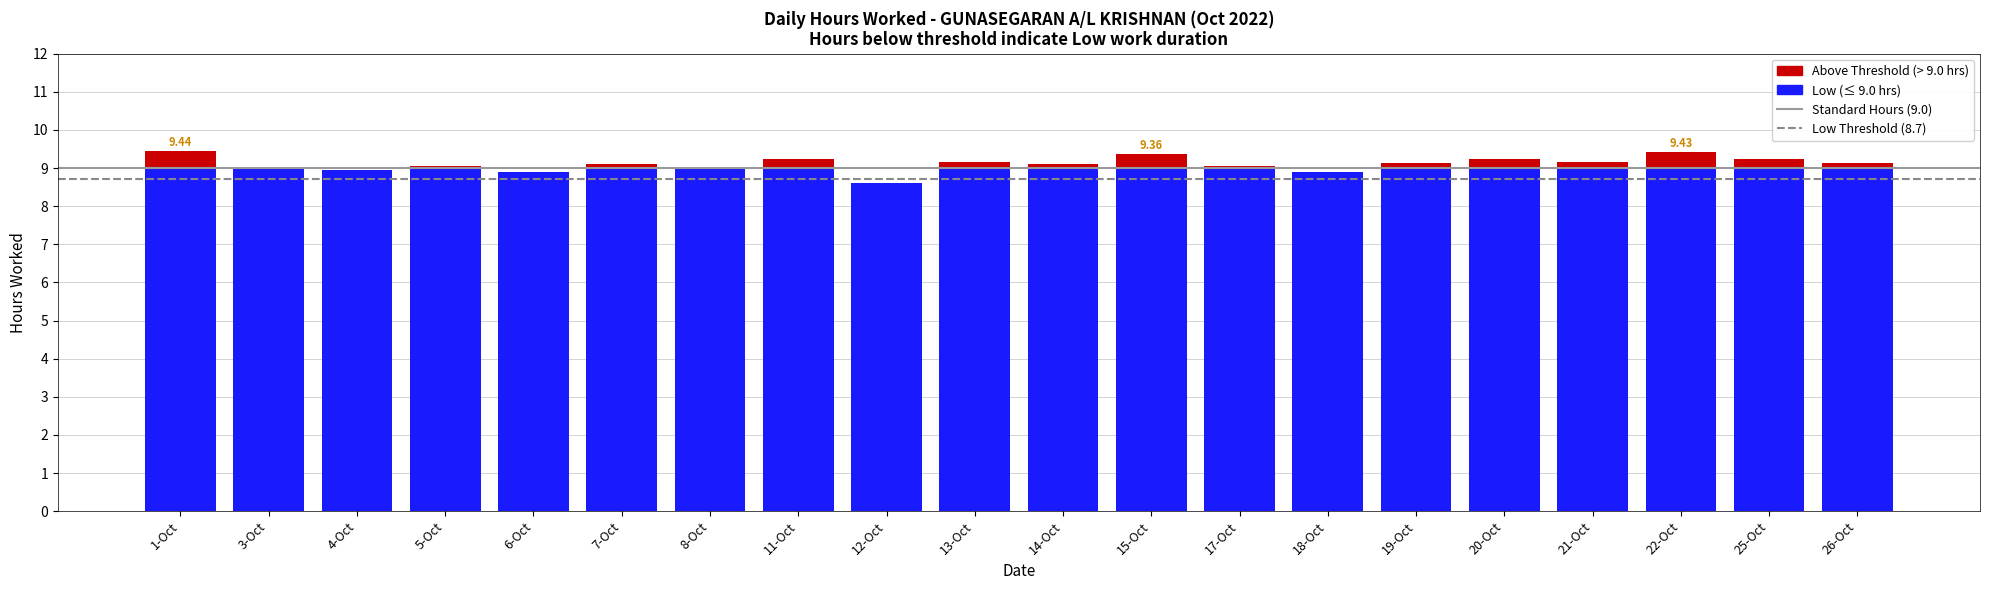

How many bars are there in total?

20